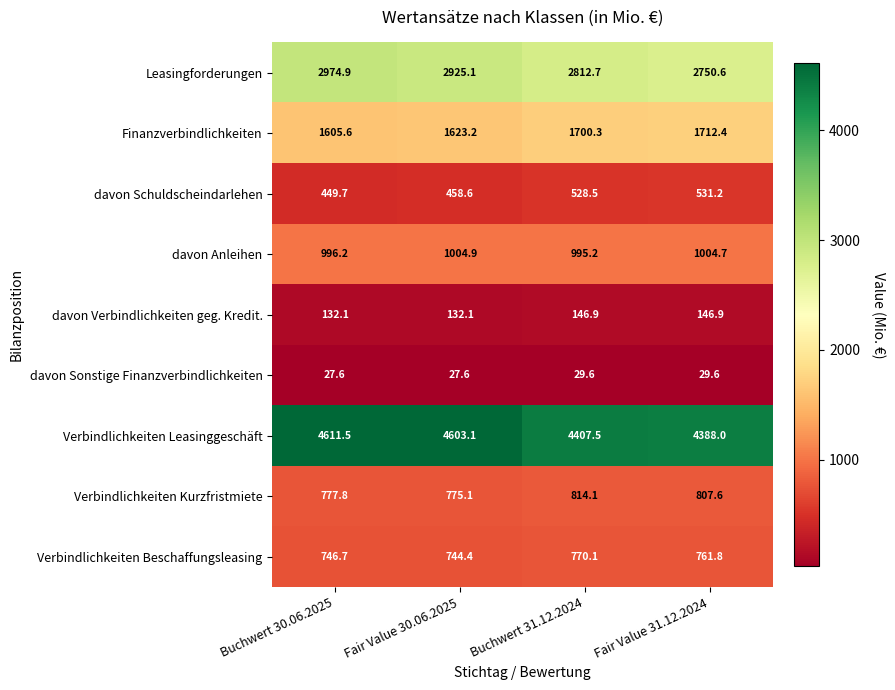

What is the sum of all davon Anleihen values?

4001.0